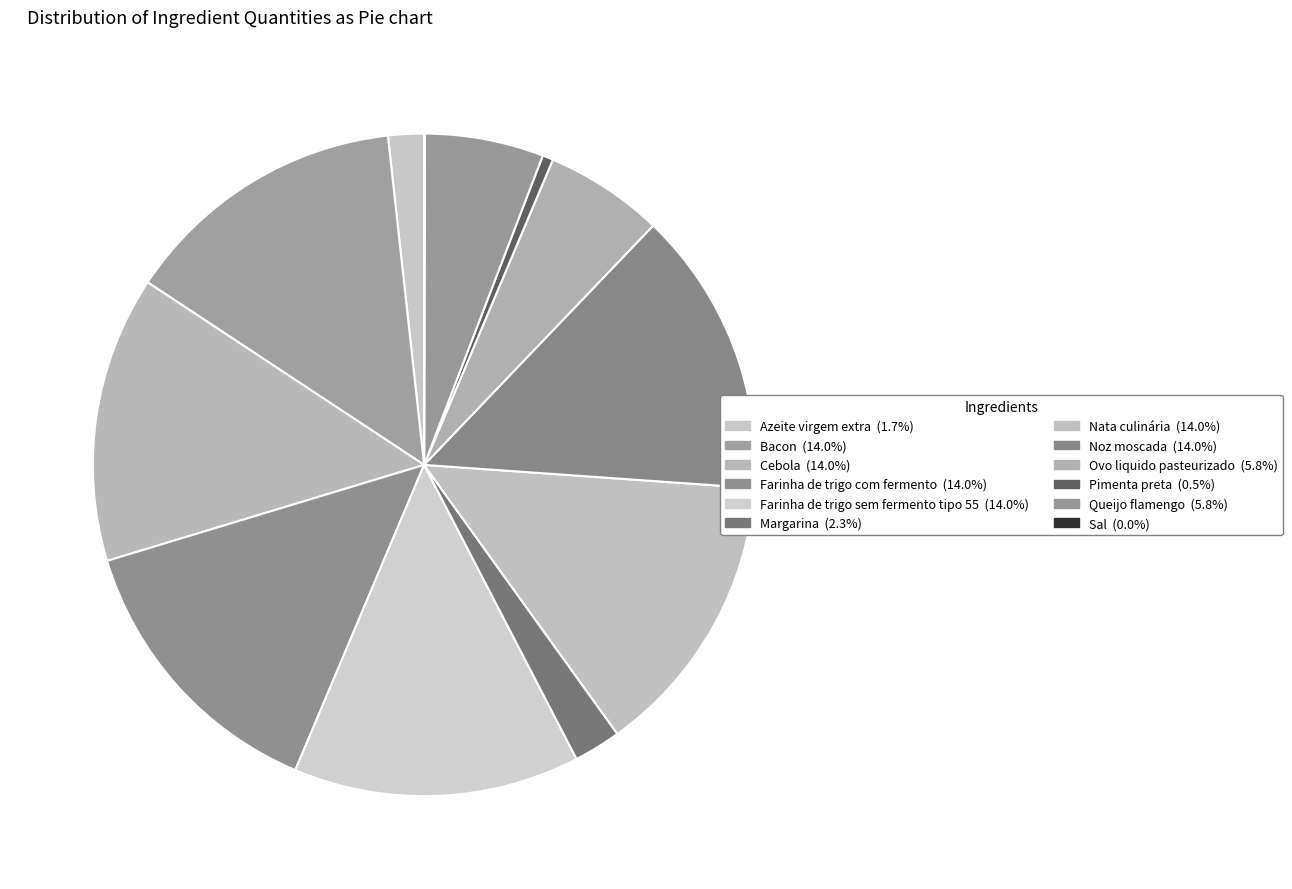

Rank the categories by value from lowest to highest.

Sal, Pimenta preta, Azeite virgem extra, Margarina, Ovo liquido pasteurizado, Queijo flamengo, Bacon, Cebola, Farinha de trigo com fermento, Farinha de trigo sem fermento tipo 55, Nata culinária, Noz moscada